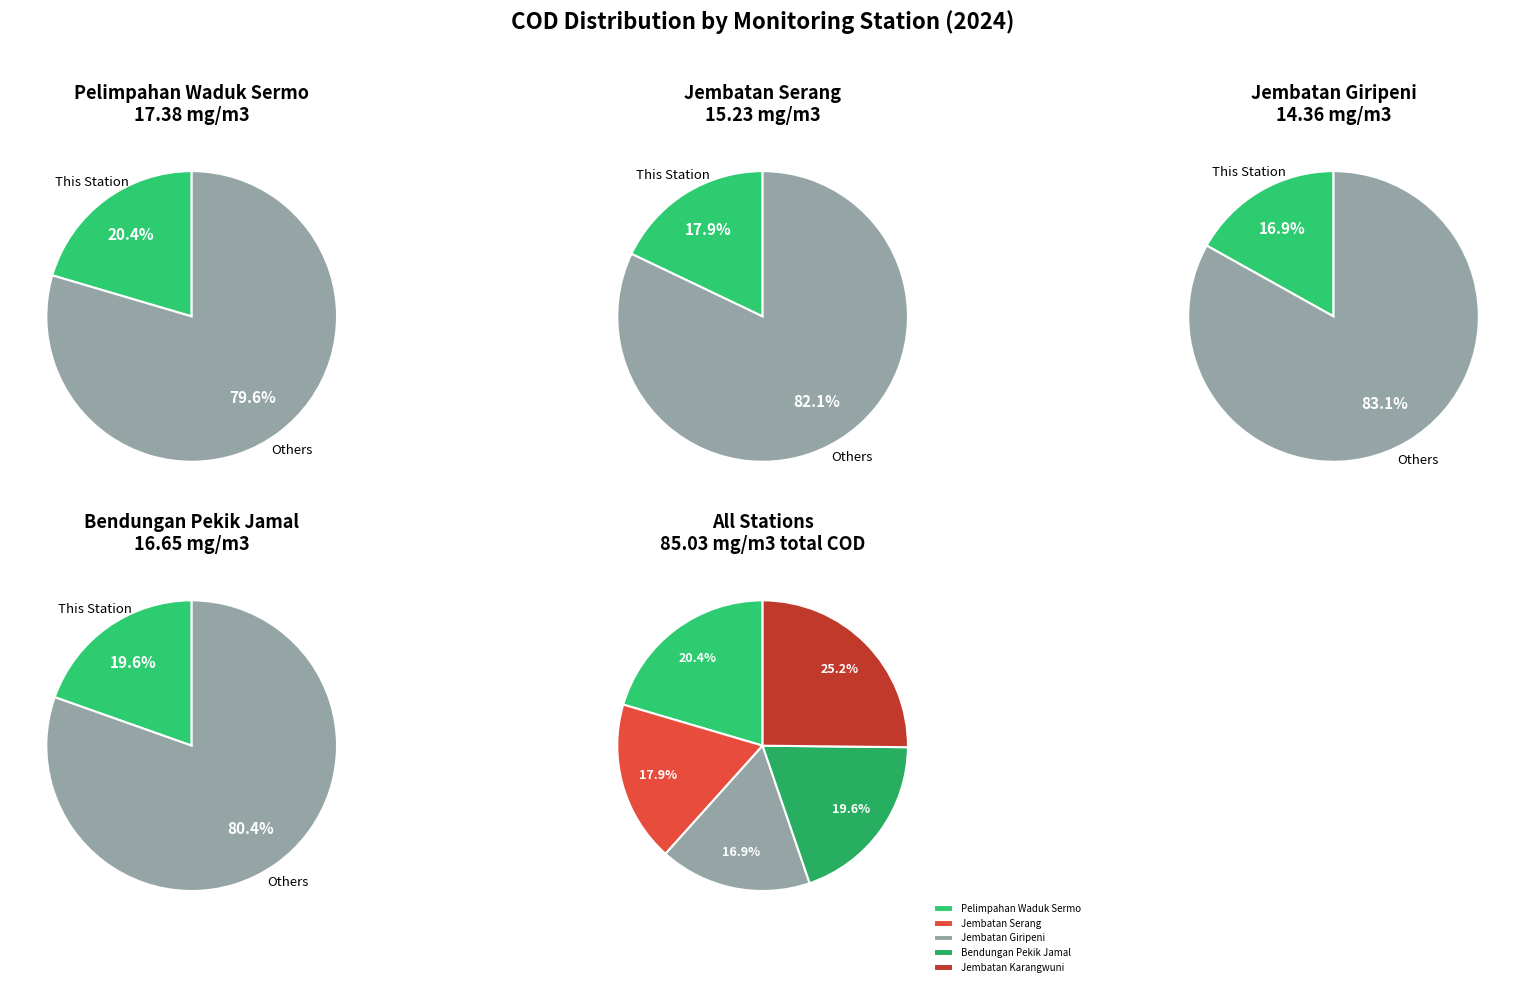

Does Bendungan Pekik Jamal account for over 50% of the chart?

No